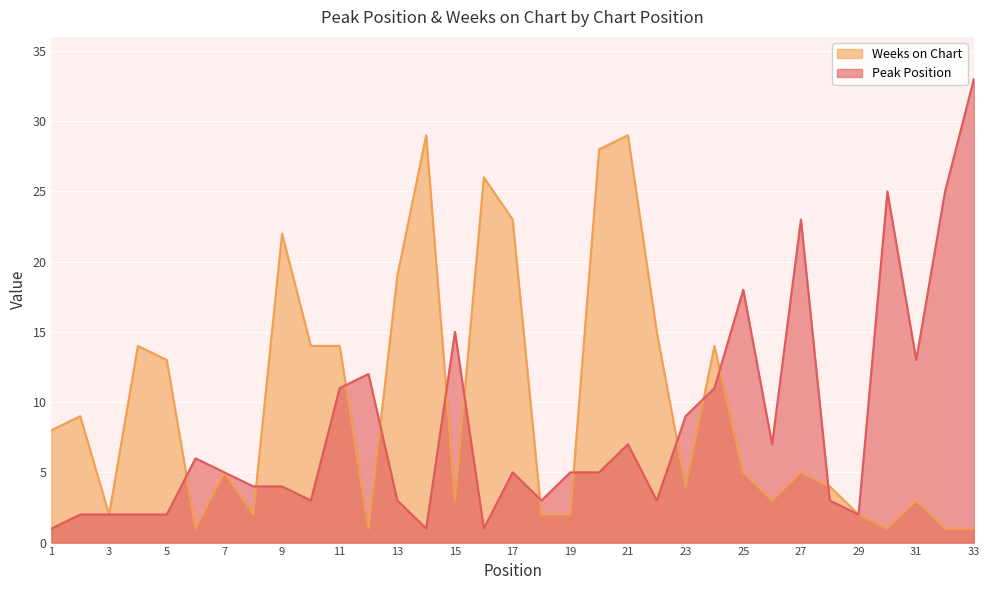

What is the approximate value of Weeks on Chart at 7, to the nearest 5?

5